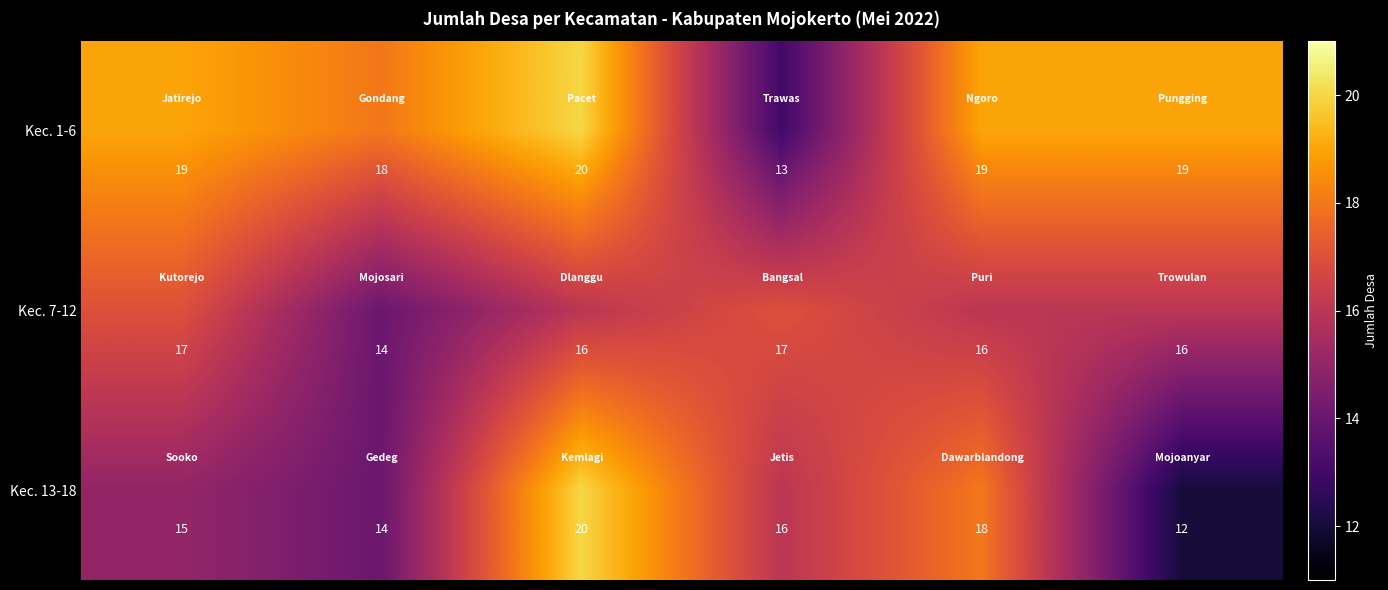

What is the sum of all Kec. 1-6 values?

108